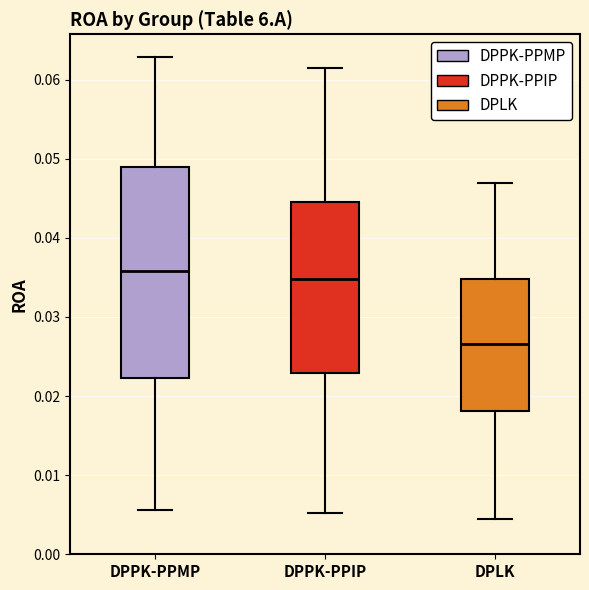

Reading left to right, transcribe this box plot: for each box, give where its median line is, the range the box spans, and where its two whiskers end, as read against the y-axis. The values are not printed on the chart, so give them approximately, as read against the axis.

DPPK-PPMP: median 0.036, box 0.022 to 0.049, whiskers 0.006 to 0.063
DPPK-PPIP: median 0.035, box 0.023 to 0.045, whiskers 0.005 to 0.061
DPLK: median 0.027, box 0.018 to 0.035, whiskers 0.004 to 0.047